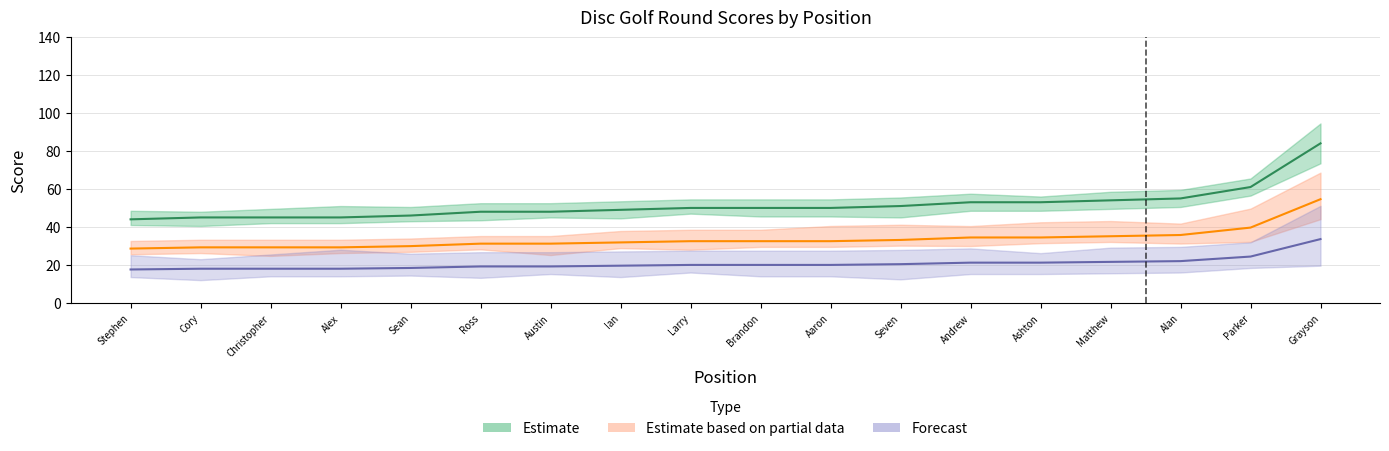

True or false: hole_2 has a value of 3 at 4.

False